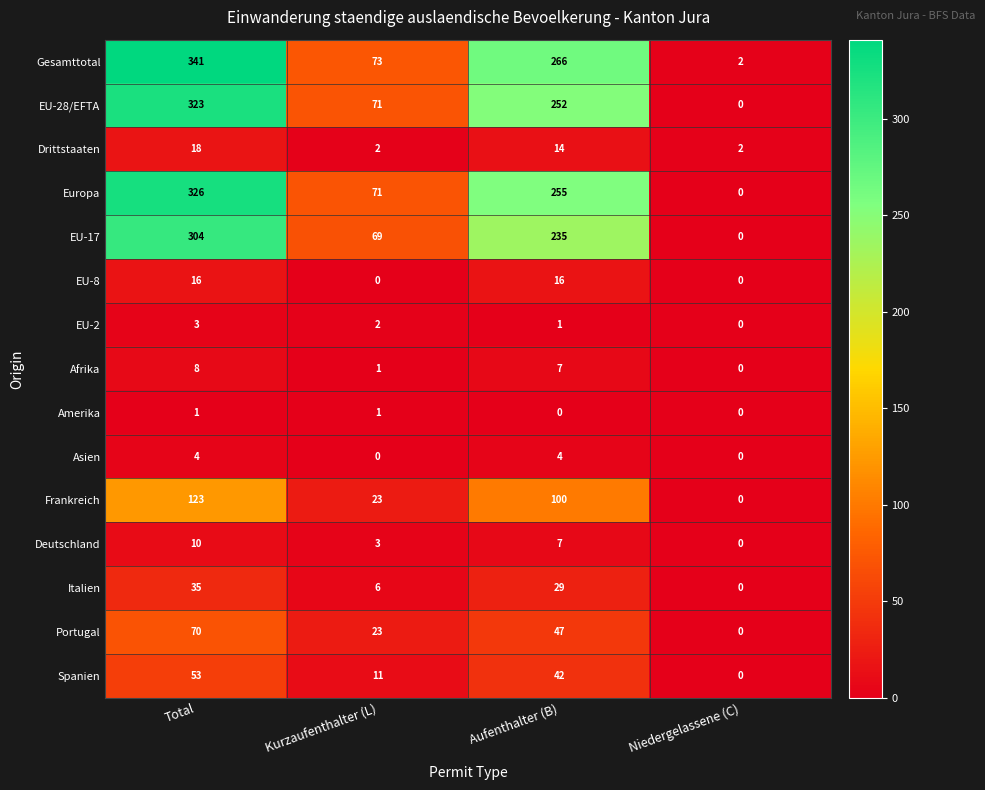

Rank the series by their maximum value, from highest to lowest.

Gesamttotal, Europa, EU-28/EFTA, EU-17, Frankreich, Portugal, Spanien, Italien, Drittstaaten, EU-8, Deutschland, Afrika, Asien, EU-2, Amerika